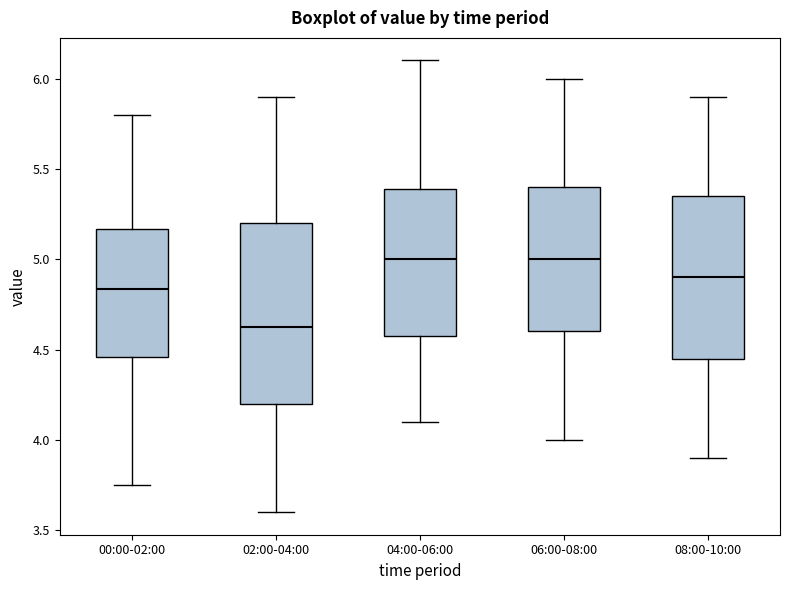

Comparing the boxes themselves (not the whiskers), which one is the tallest?

02:00-04:00